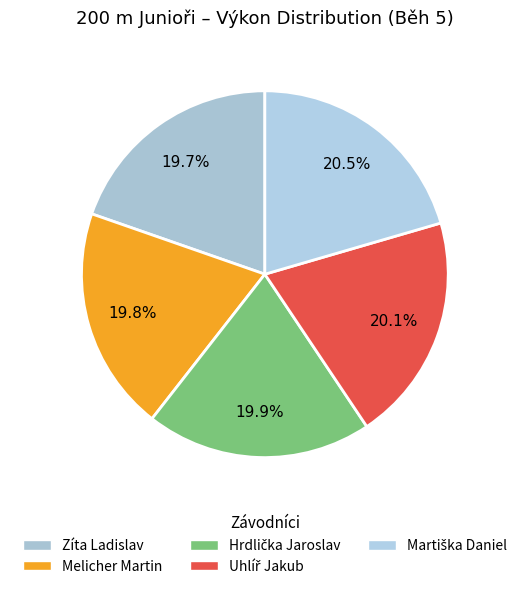

Count the number of slices in the pie.

5